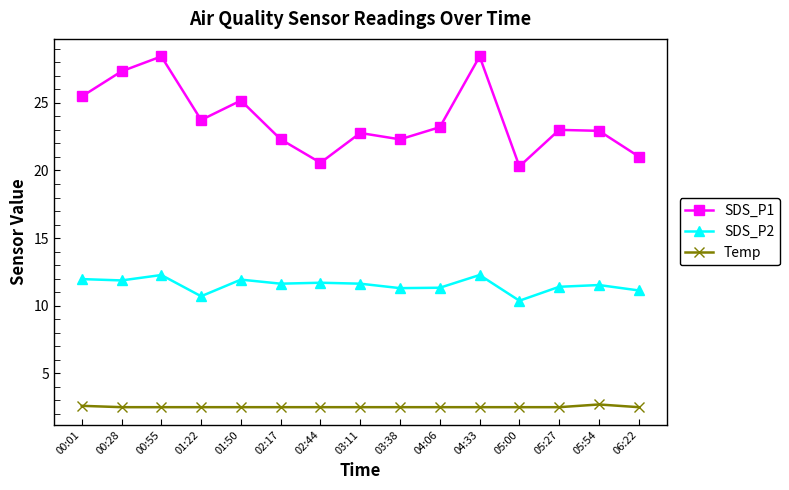

What is the value of the Temp point at the 4th from the left?

2.5